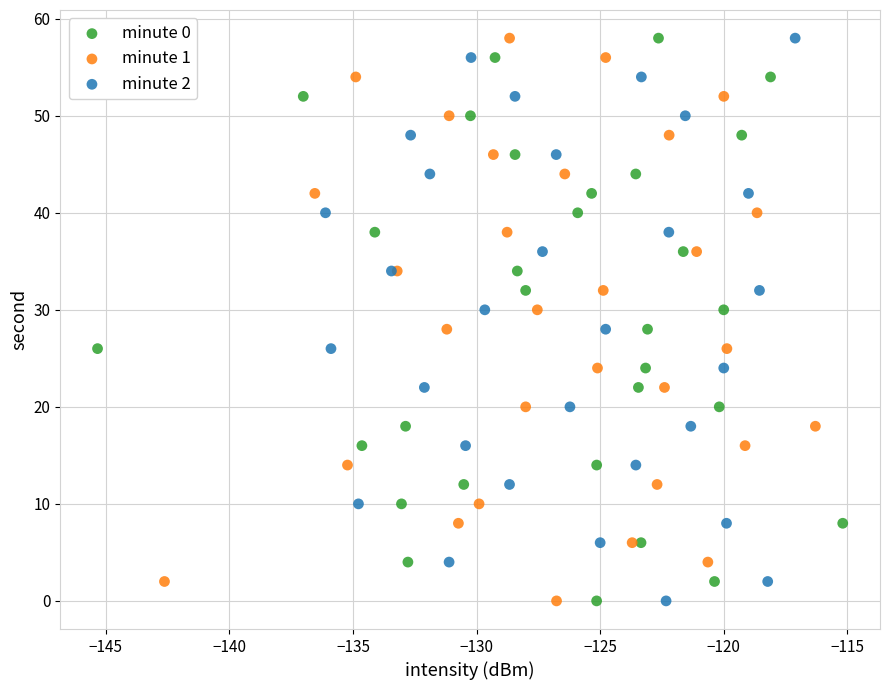

What are all the series names shown in the legend?

minute 0, minute 1, minute 2